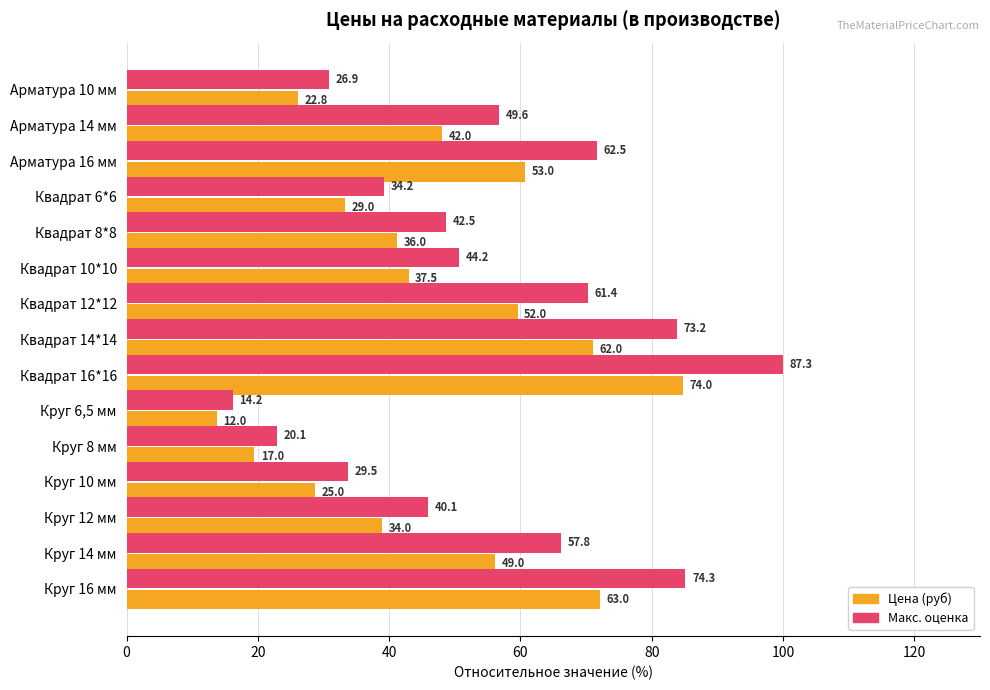

What are all the series names shown in the legend?

Цена (руб), Макс. оценка